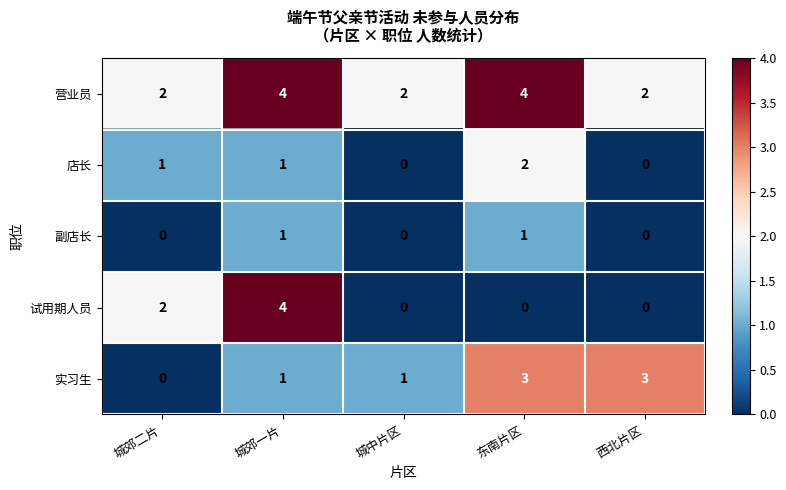

Rank the series by their average value, from highest to lowest.

营业员, 实习生, 试用期人员, 店长, 副店长